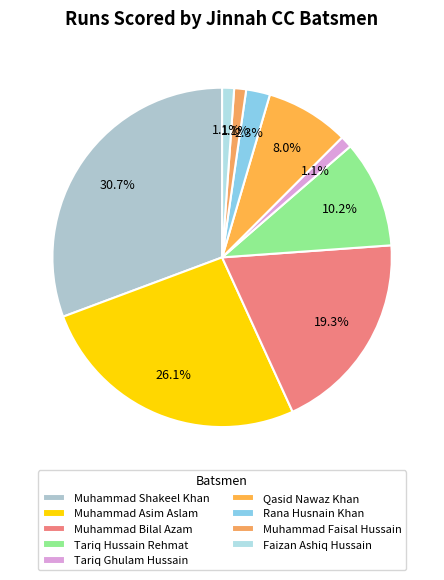

How many slices are in this pie chart?

9